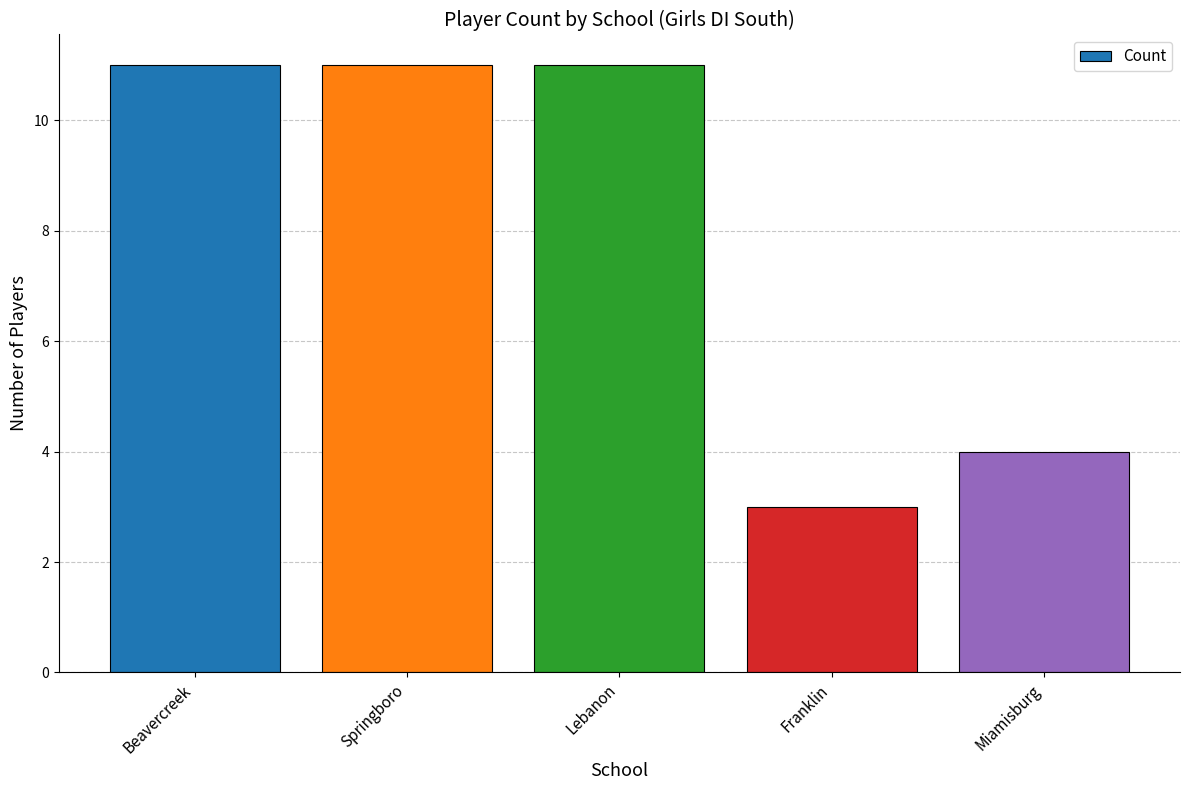

True or false: the data shows 4 at Miamisburg.

True